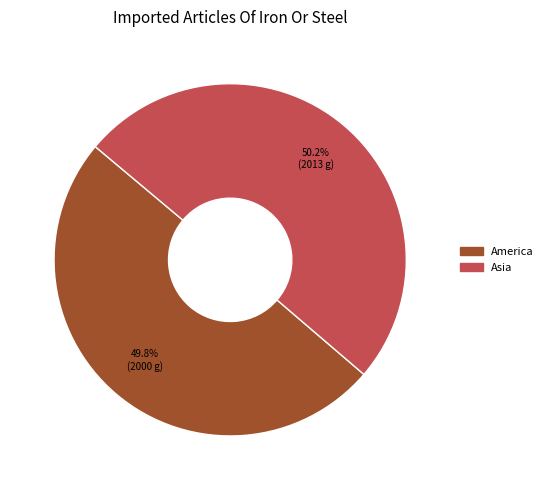

What is the total percentage of America and Asia?

100.0%